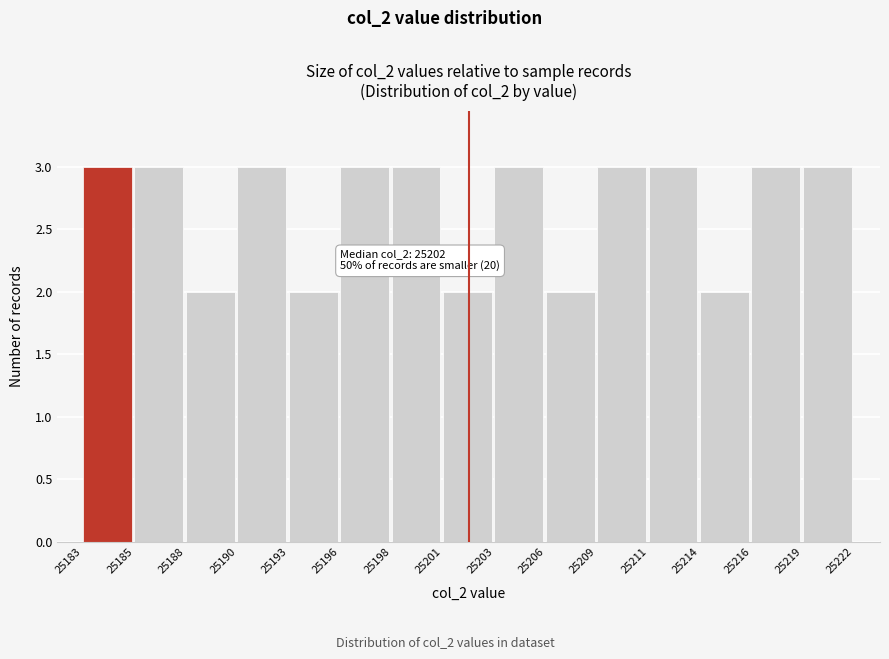

Reading left to right, what are all the values shown in this chart?

3	3	2	3	2	3	3	2	3	2	3	3	2	3	3